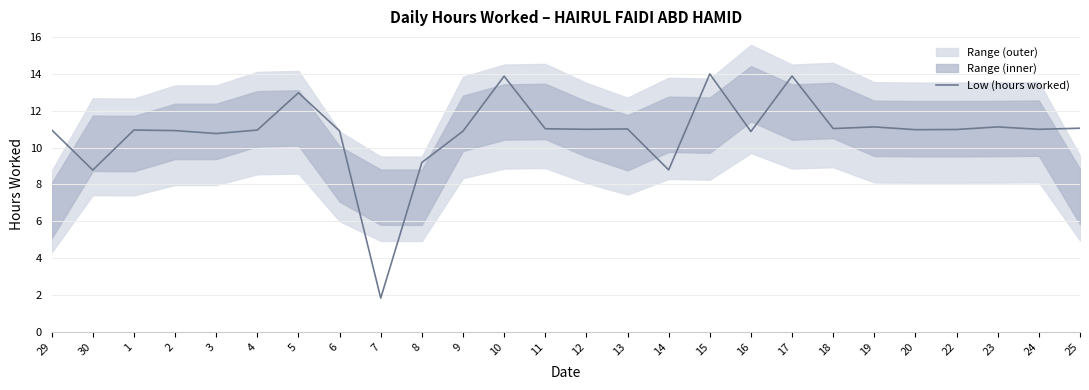

Count the number of values greater than 10.

22